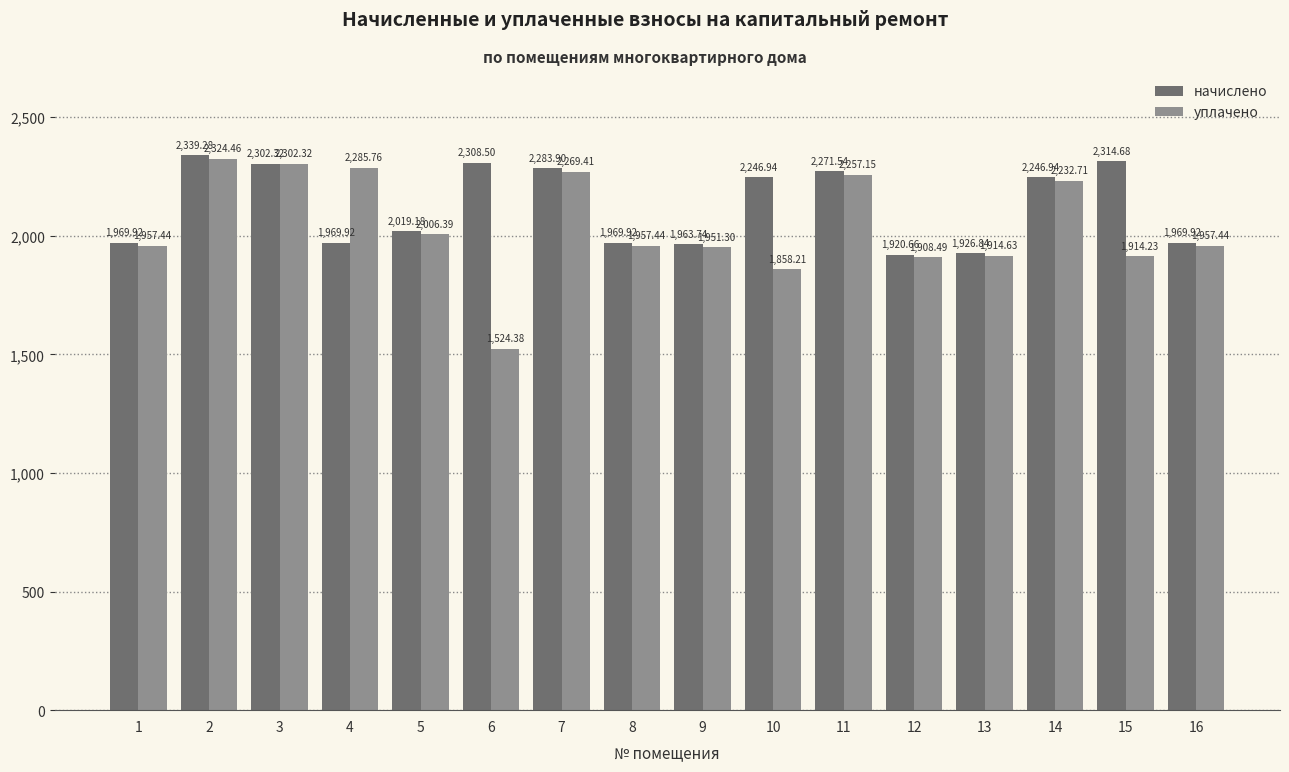

Where does the уплачено series first go above 1957?

1